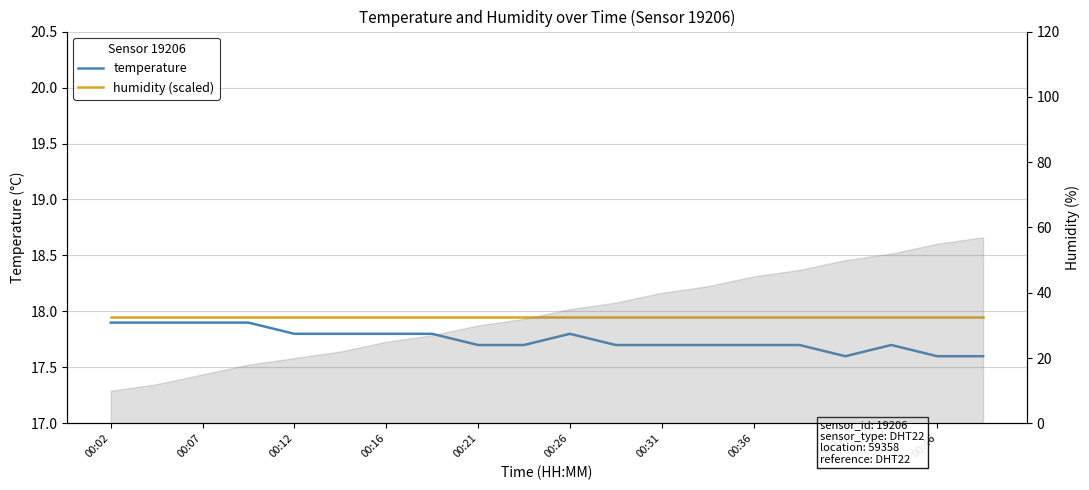

Reading left to right, transcribe all the data shown in this chart.

temperature: 17.9	17.9	17.9	17.9	17.8	17.8	17.8	17.8	17.7	17.7	17.8	17.7	17.7	17.7	17.7	17.7	17.6	17.7	17.6	17.6
humidity (scaled): 18.0	18.0	18.0	18.0	18.0	18.0	18.0	18.0	18.0	18.0	18.0	18.0	18.0	18.0	18.0	18.0	18.0	18.0	18.0	18.0